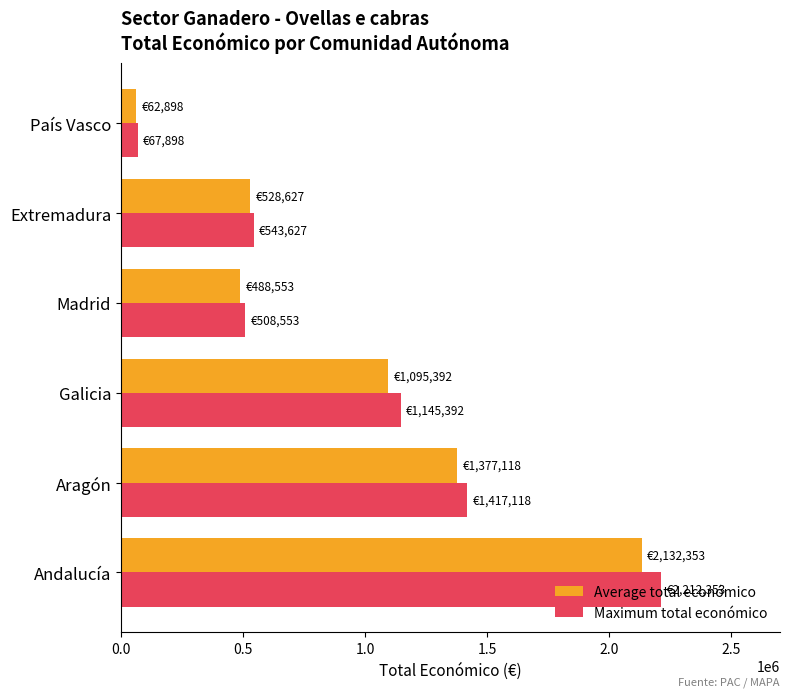

True or false: Average total económico has a value of 1377118 at Aragón.

True